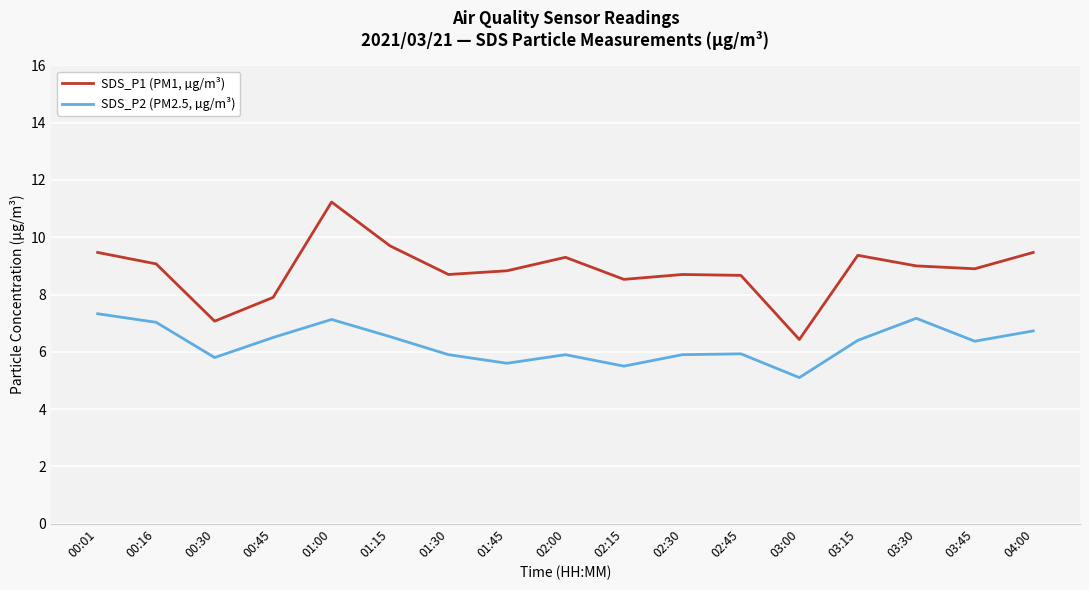

What position from the right is 01:45?

10